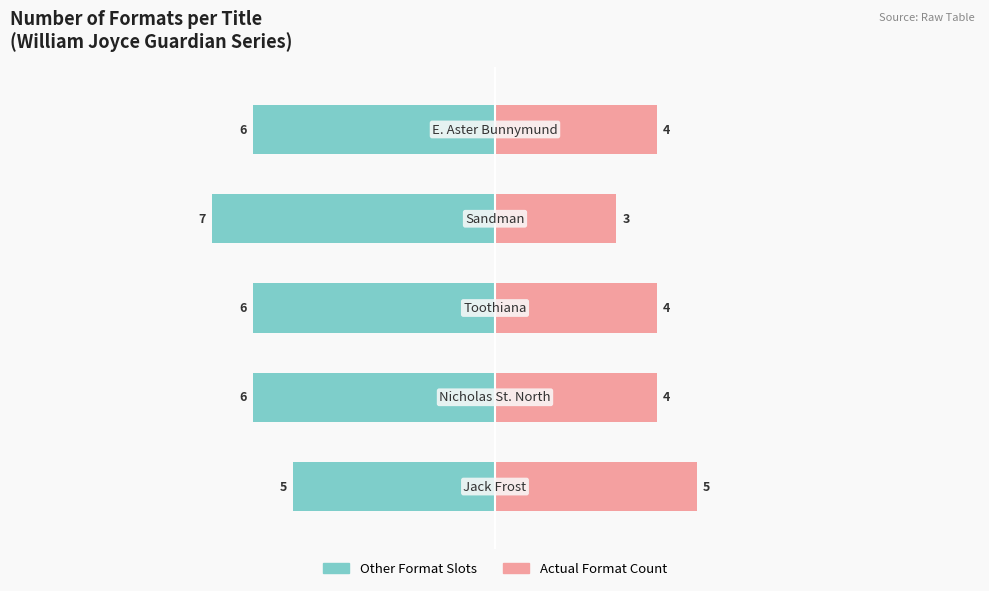

Are the bars grouped side by side (vs. stacked)?

Yes